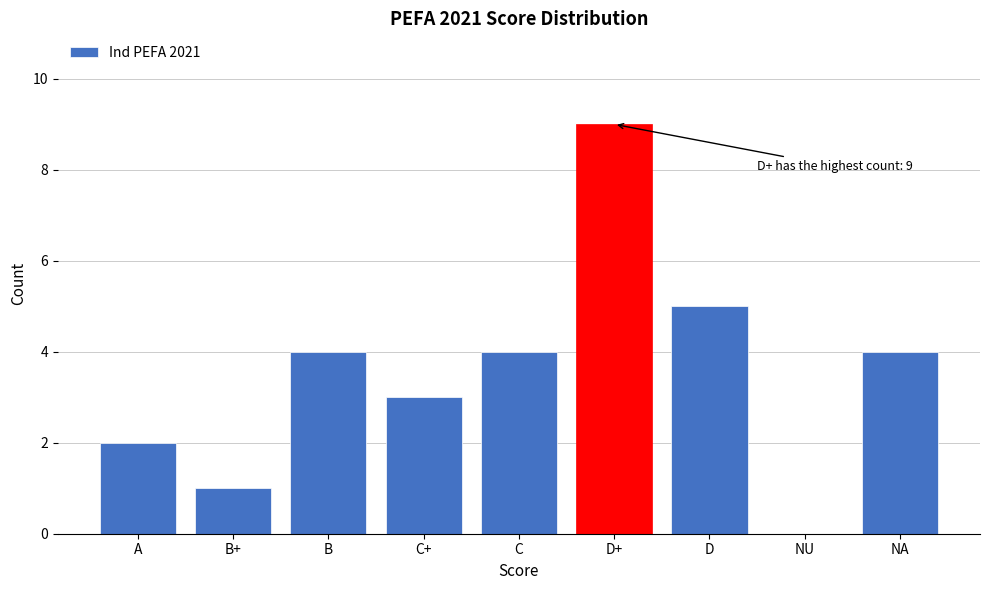

Reading left to right, transcribe all the data shown in this chart.

A=2	B+=1	B=4	C+=3	C=4	D+=9	D=5	NU=0	NA=4